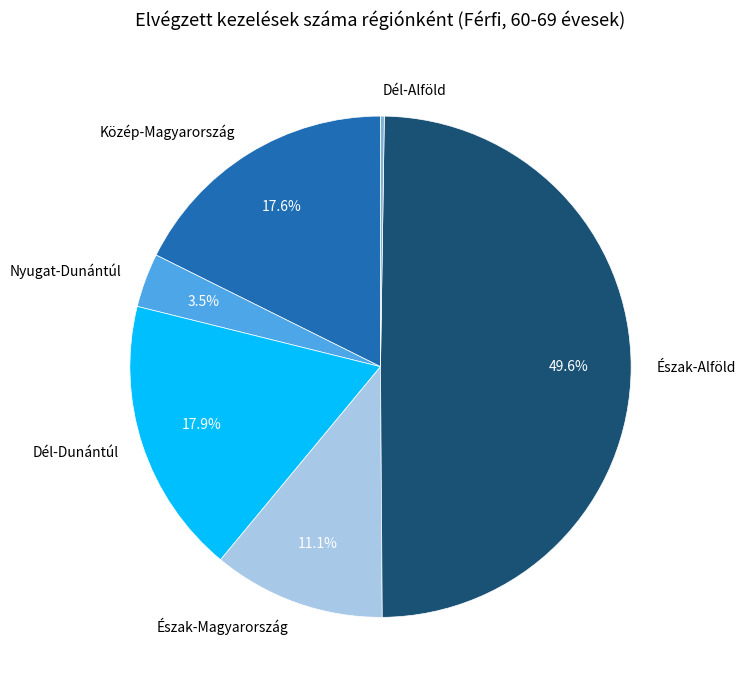

Do Dél-Dunántúl and Észak-Alföld together represent more than half of the pie?

Yes